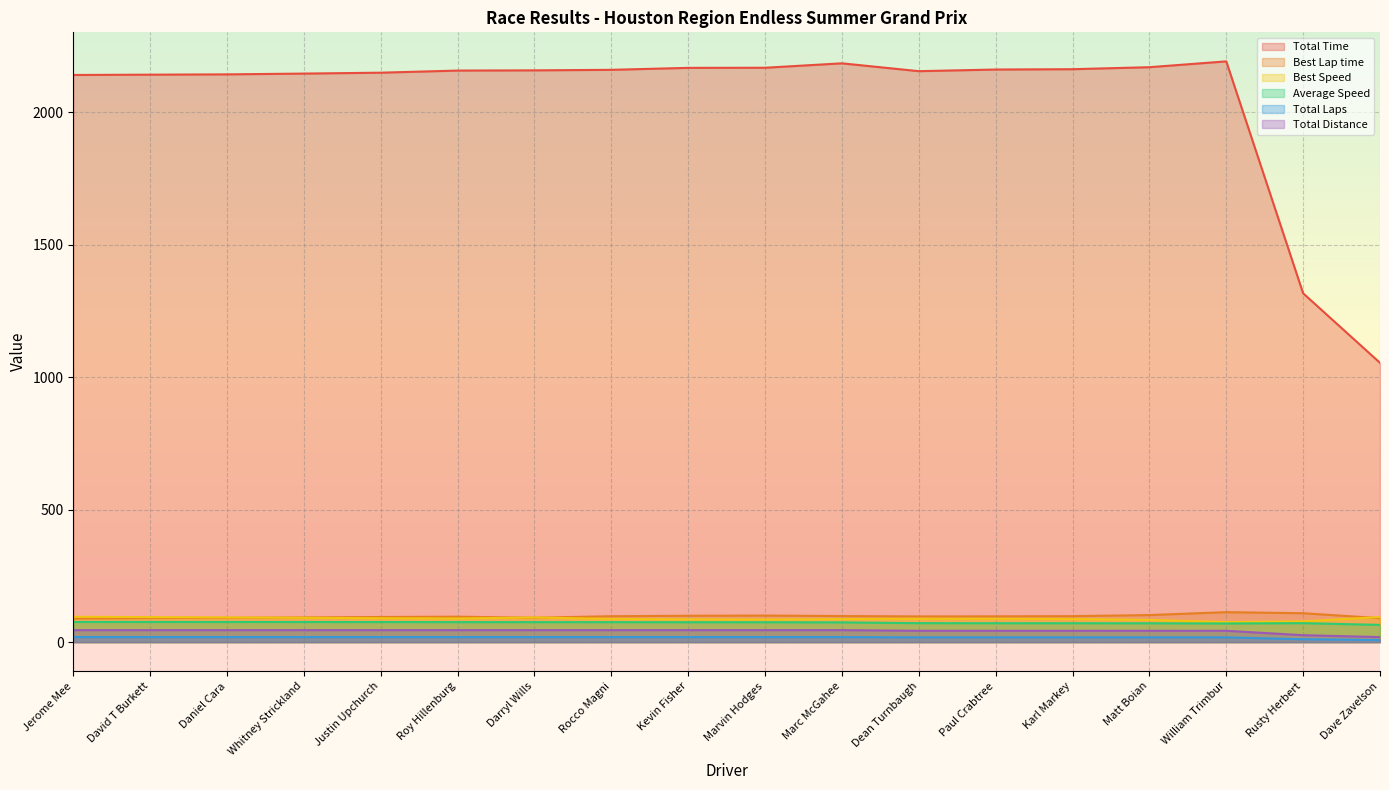

What is the label of the 16th point from the right?

Daniel Cara